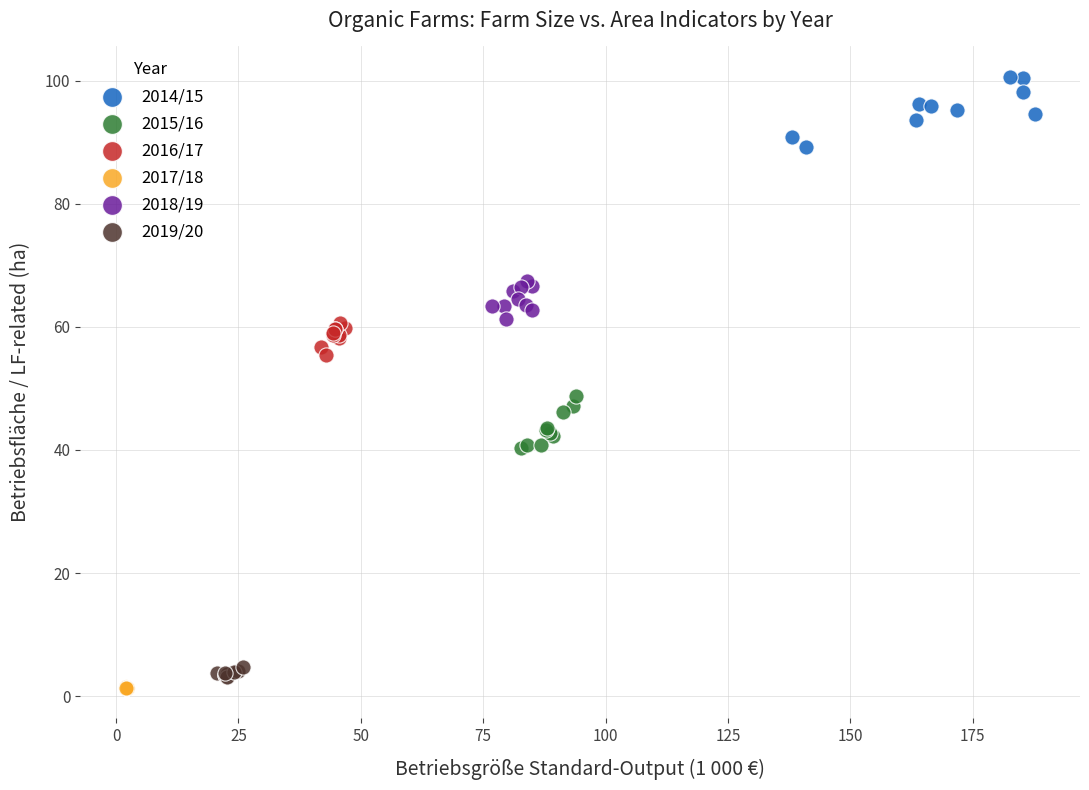

Which series reaches the maximum Y coordinate?

2014/15